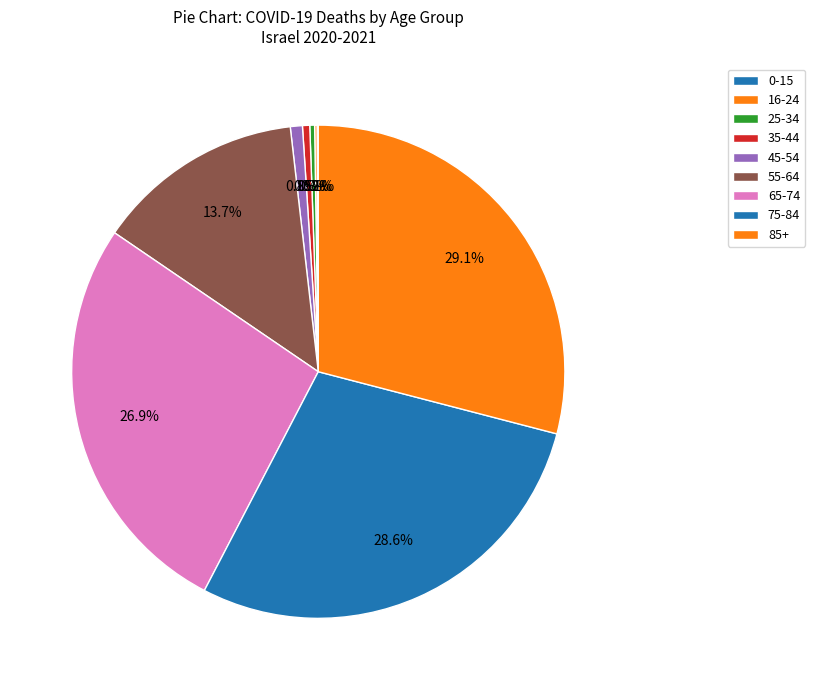

How many segments does this pie chart have?

9